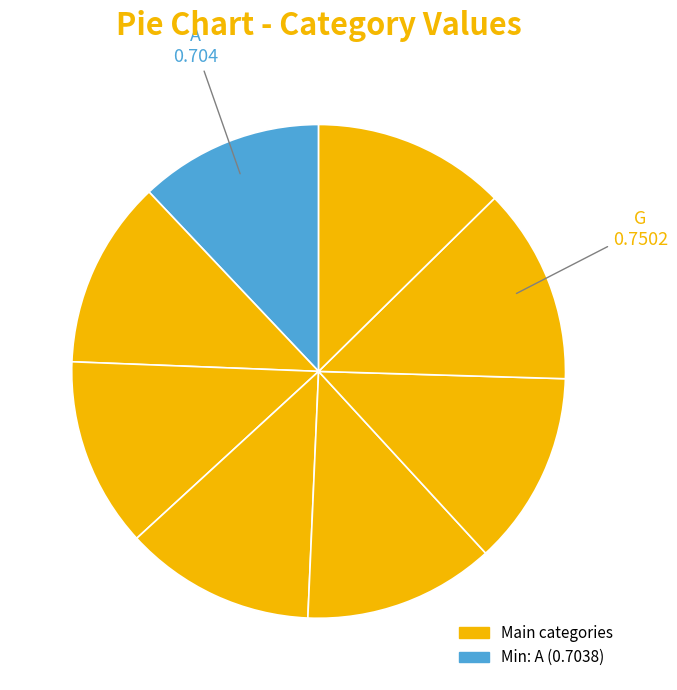

Which slice is the largest?

G